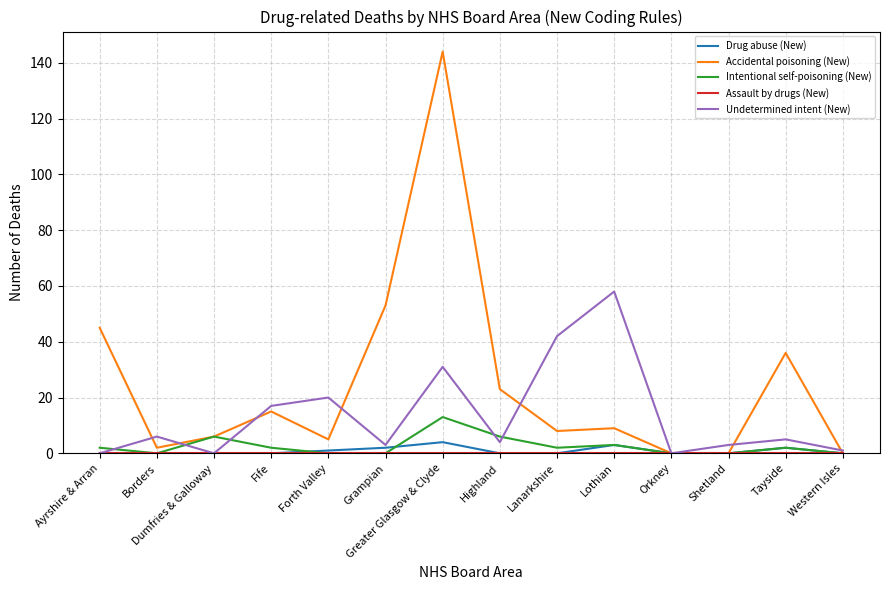

What position from the left is Orkney?

11